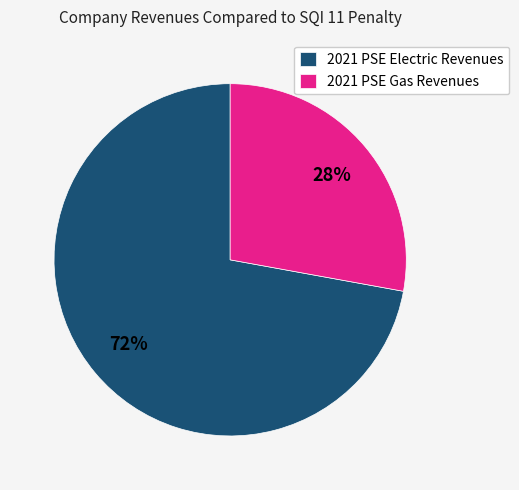

Which slice is the largest?

2021 PSE Electric Revenues